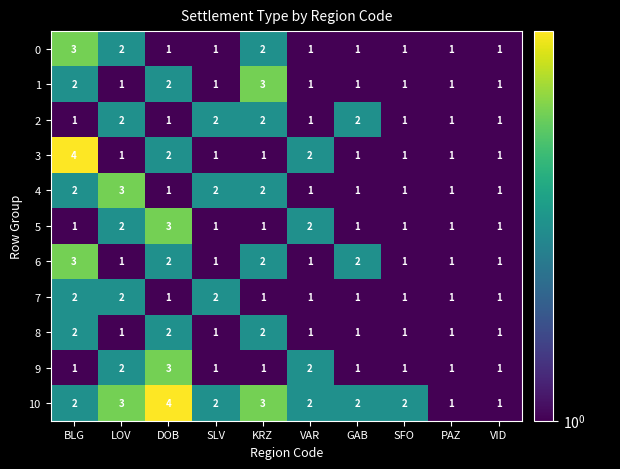

What is the sum of all 10 values?

22